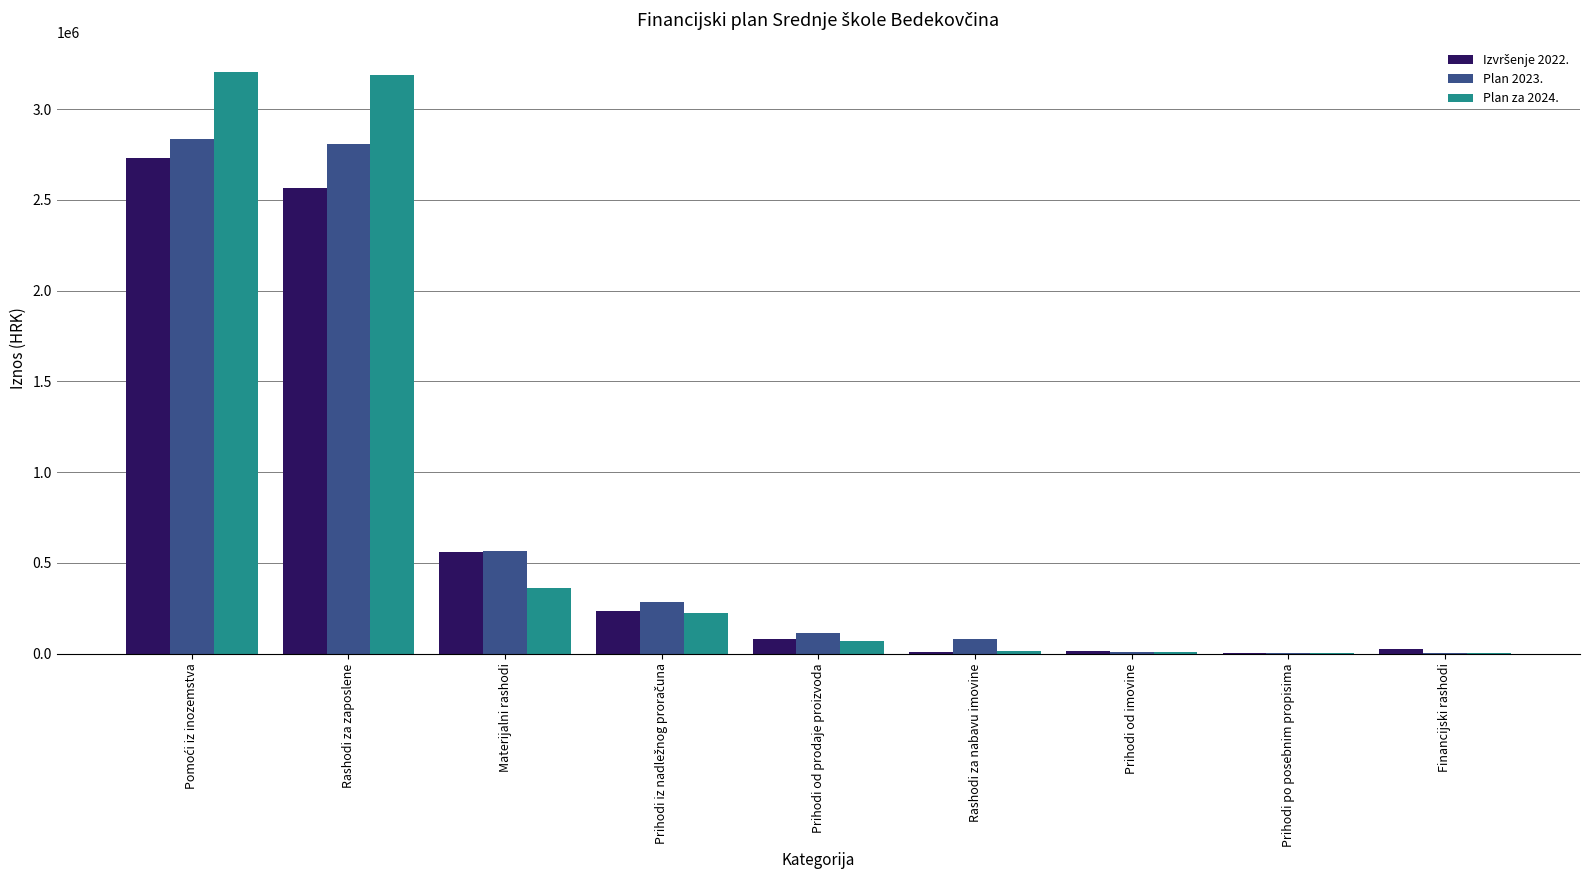

How many groups of bars are there?

9